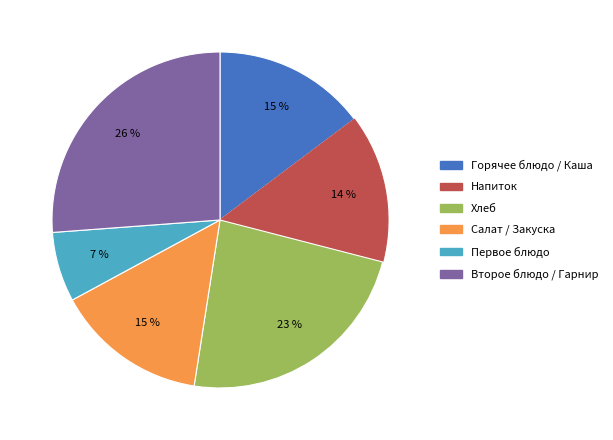

To the nearest percent, what is the difference between the largest and smallest slice percentages?

19%